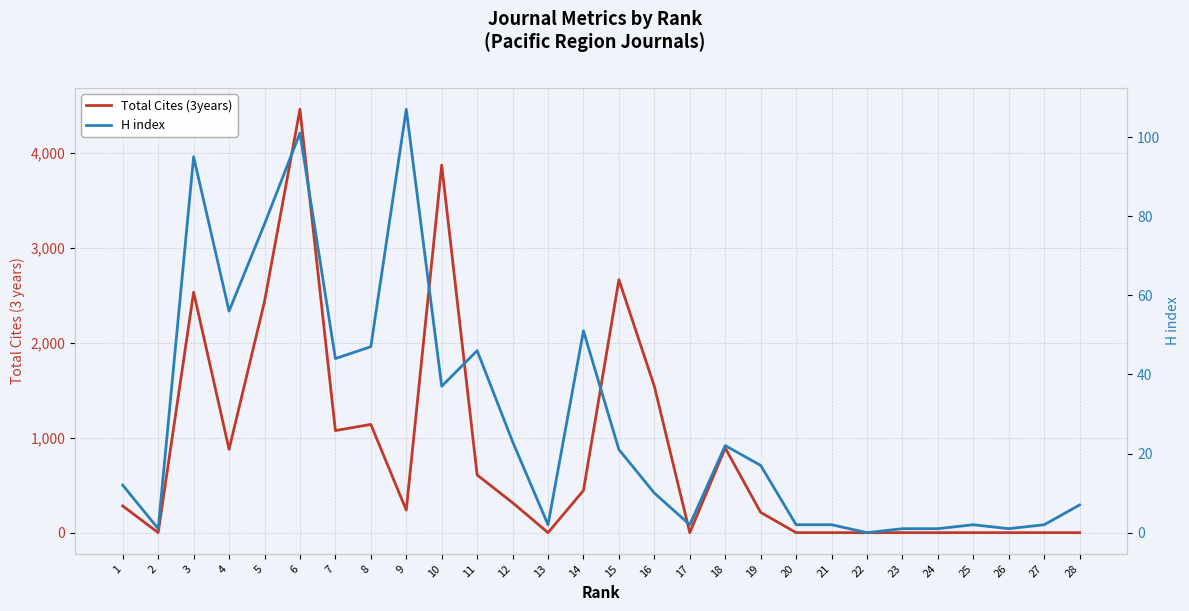

What is the value of the H index point at the 3rd from the left?

95